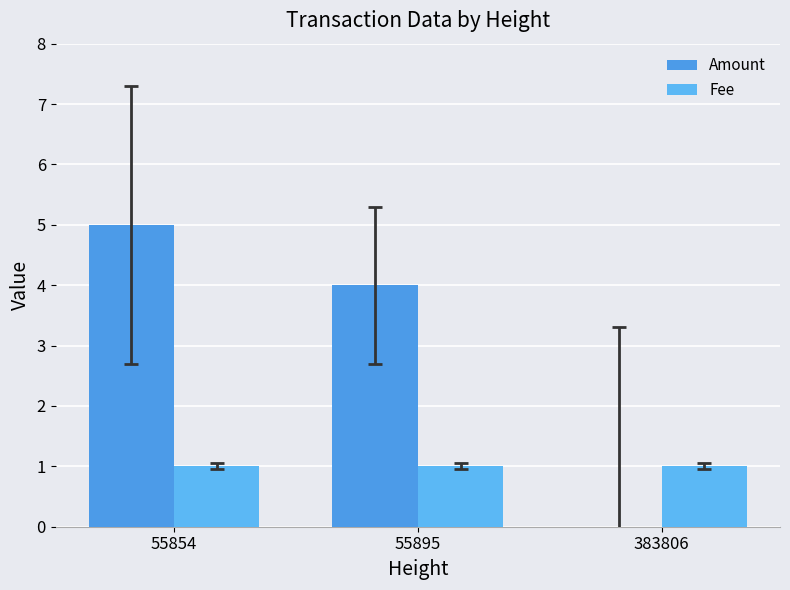

The Amount series shows 0 at 383806. True or false?

True